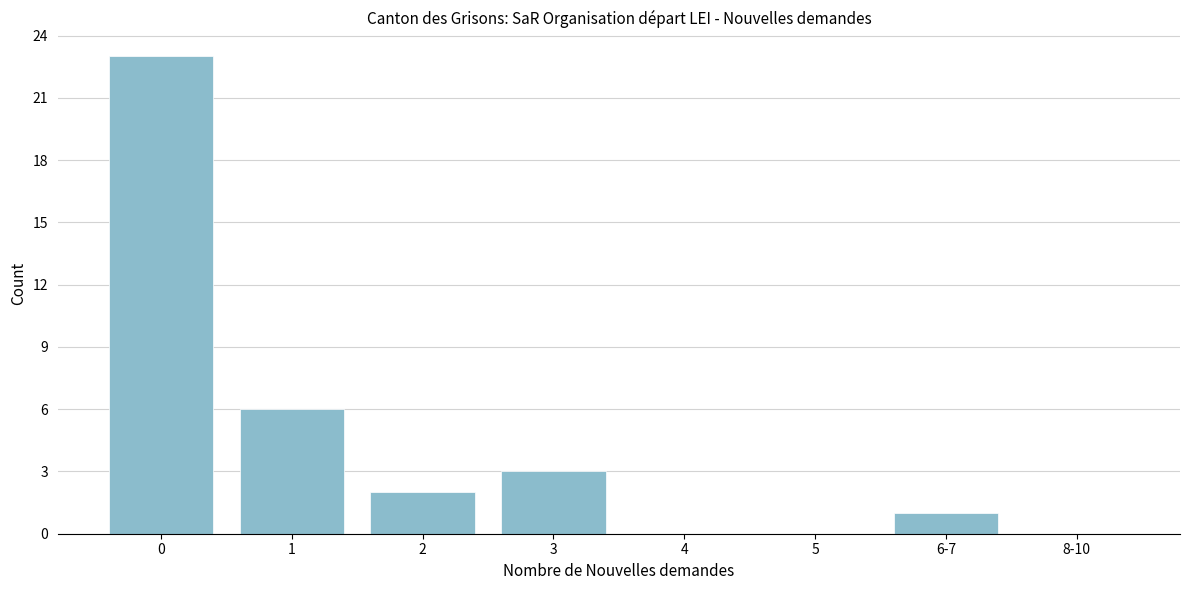

Reading right to left, list all the values displayed in this chart.

8-10=0	6-7=1	5=0	4=0	3=3	2=2	1=6	0=23